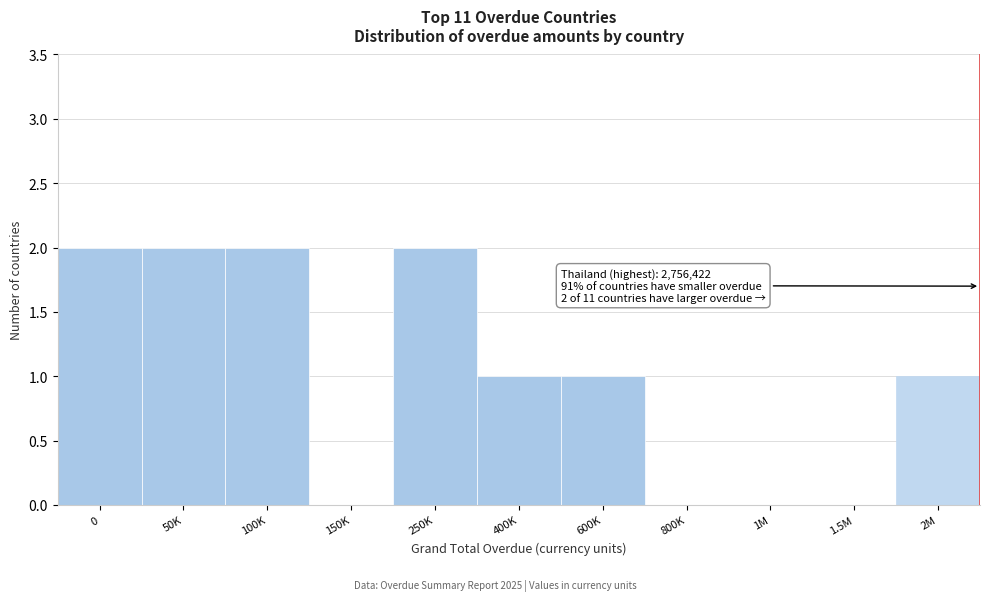

Reading left to right, extract all data points from this chart.

0=2	50K=2	100K=2	150K=0	250K=2	400K=1	600K=1	800K=0	1M=0	1.5M=0	2M=1